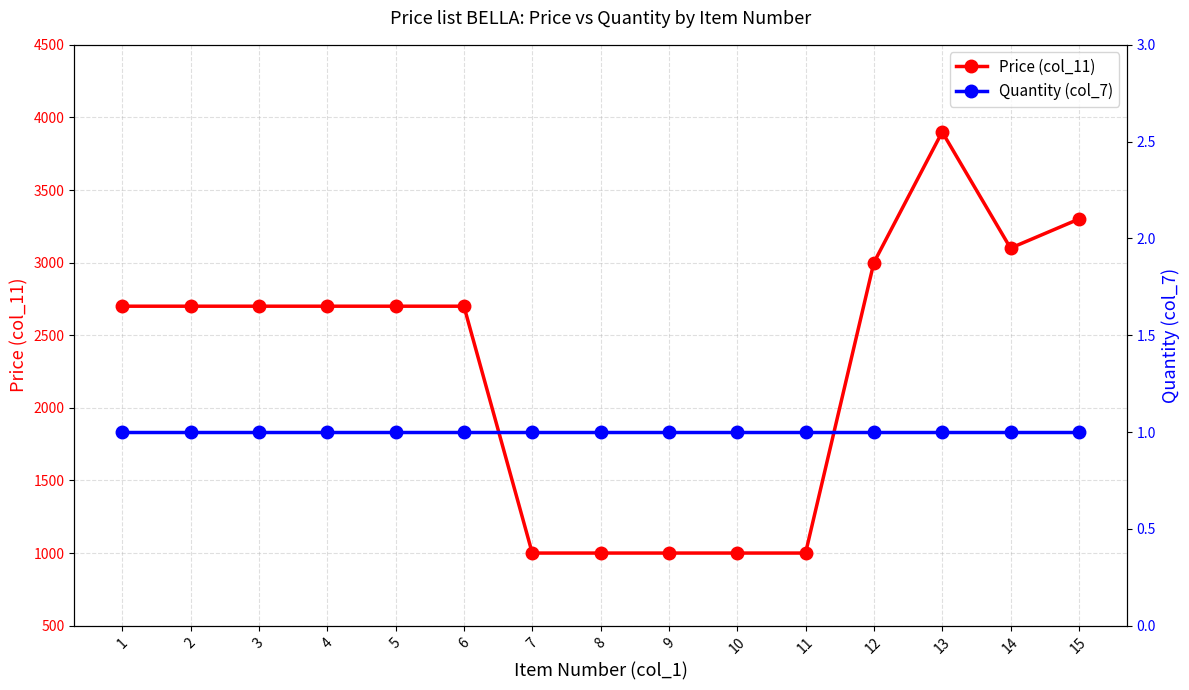

What is the value of the Price (col_11) point at the 14th from the left?

3100